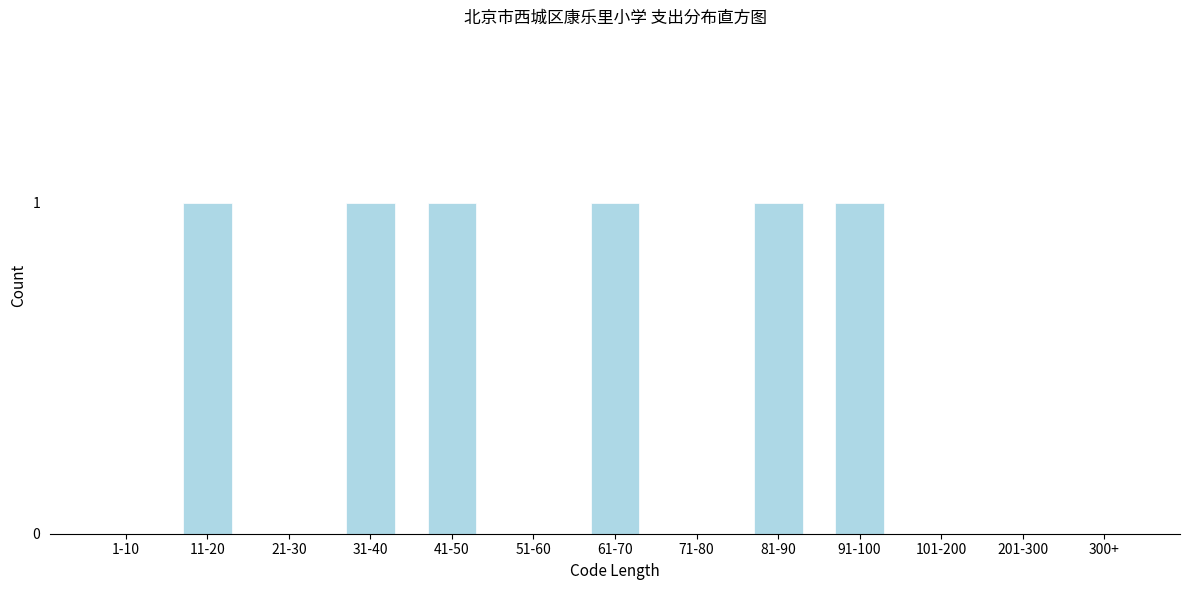

Reading left to right, extract all data points from this chart.

1-10=0	11-20=1	21-30=0	31-40=1	41-50=1	51-60=0	61-70=1	71-80=0	81-90=1	91-100=1	101-200=0	201-300=0	300+=0